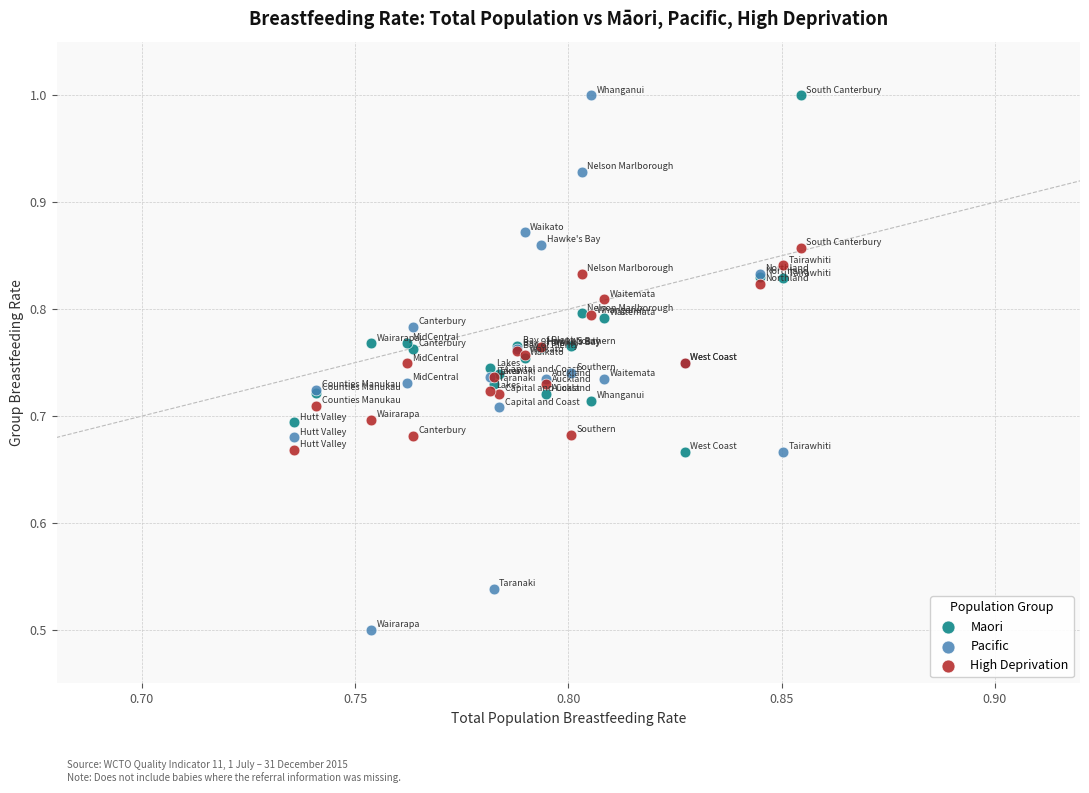

Which series reaches the minimum Y coordinate?

Pacific